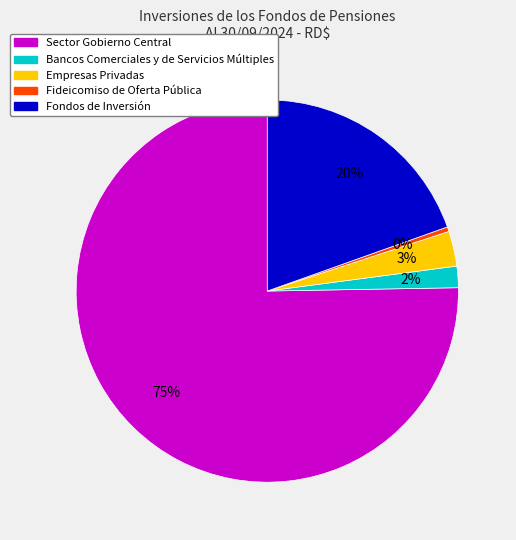

To the nearest percent, what is the combined percentage of Sector Gobierno Central and Fondos de Inversión?

95%